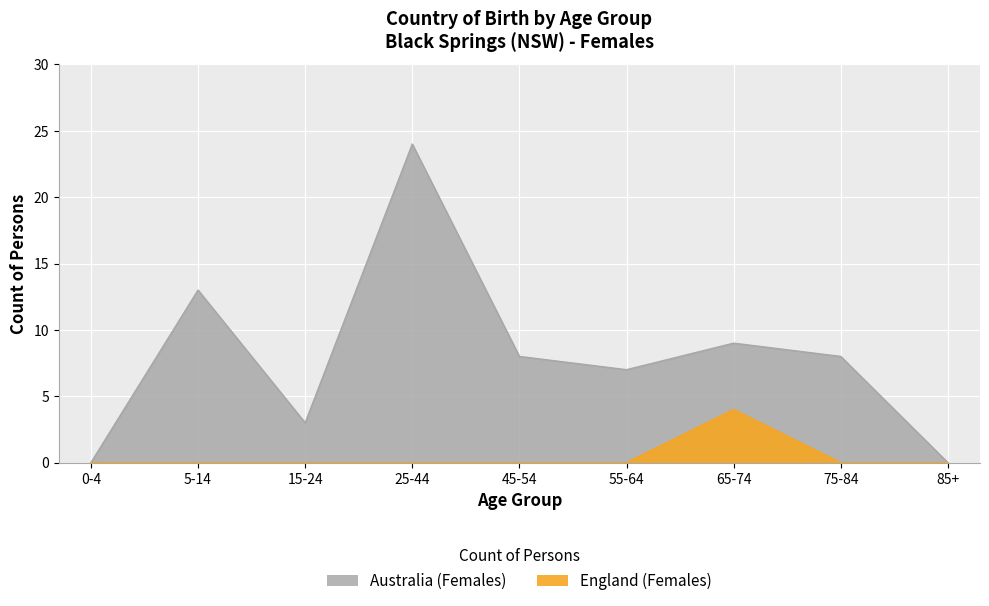

True or false: England (Females) and Australia (Females) cross at least once.

False